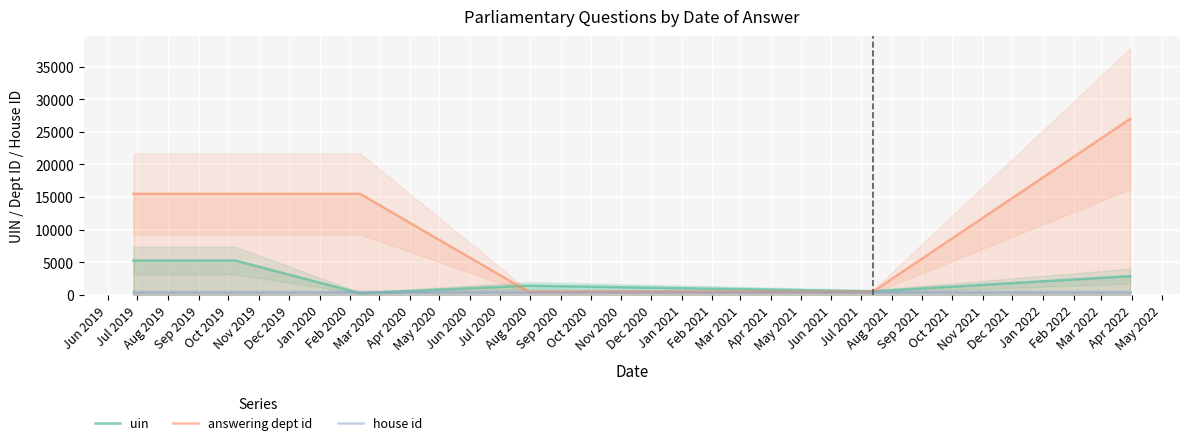

Reading left to right, extract all data points from this chart.

uin: 5262.0	5262.0	5294.8	5262.0	257.0	1420.0	540.8	2872.2
answering dept id: 15500.0	15500.0	15500.0	15500.0	15500.0	500.0	500.0	27000.0
house id: 500.0	500.0	500.0	500.0	500.0	500.0	500.0	500.0